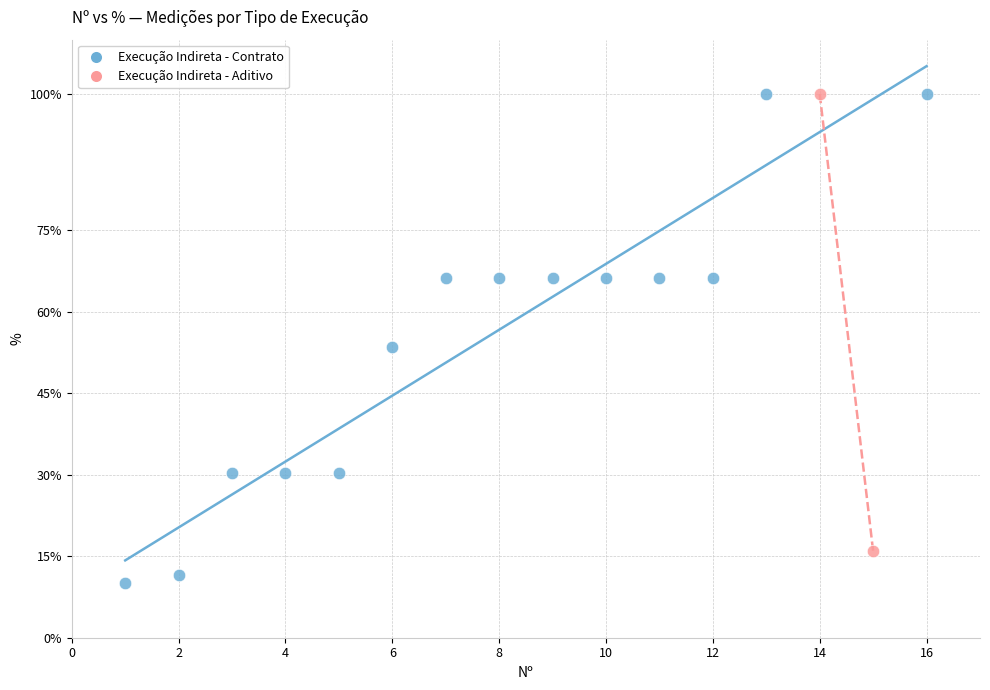

What are all the series names shown in the legend?

Execução Indireta - Contrato, Execução Indireta - Aditivo